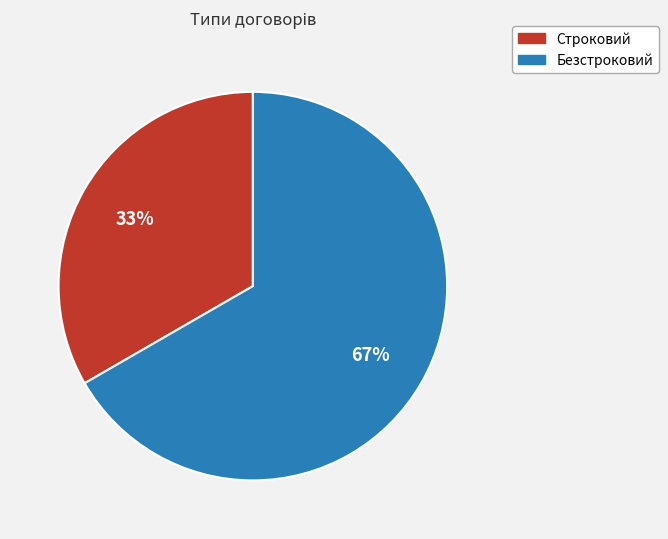

To the nearest percent, what is the average slice percentage?

50%